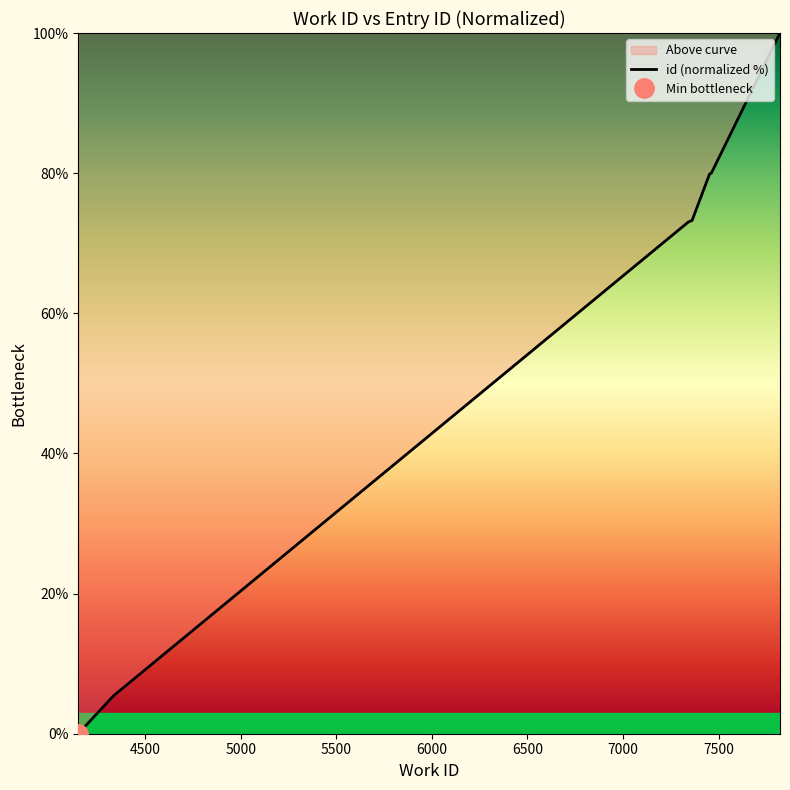

How many series are shown in this chart?

1